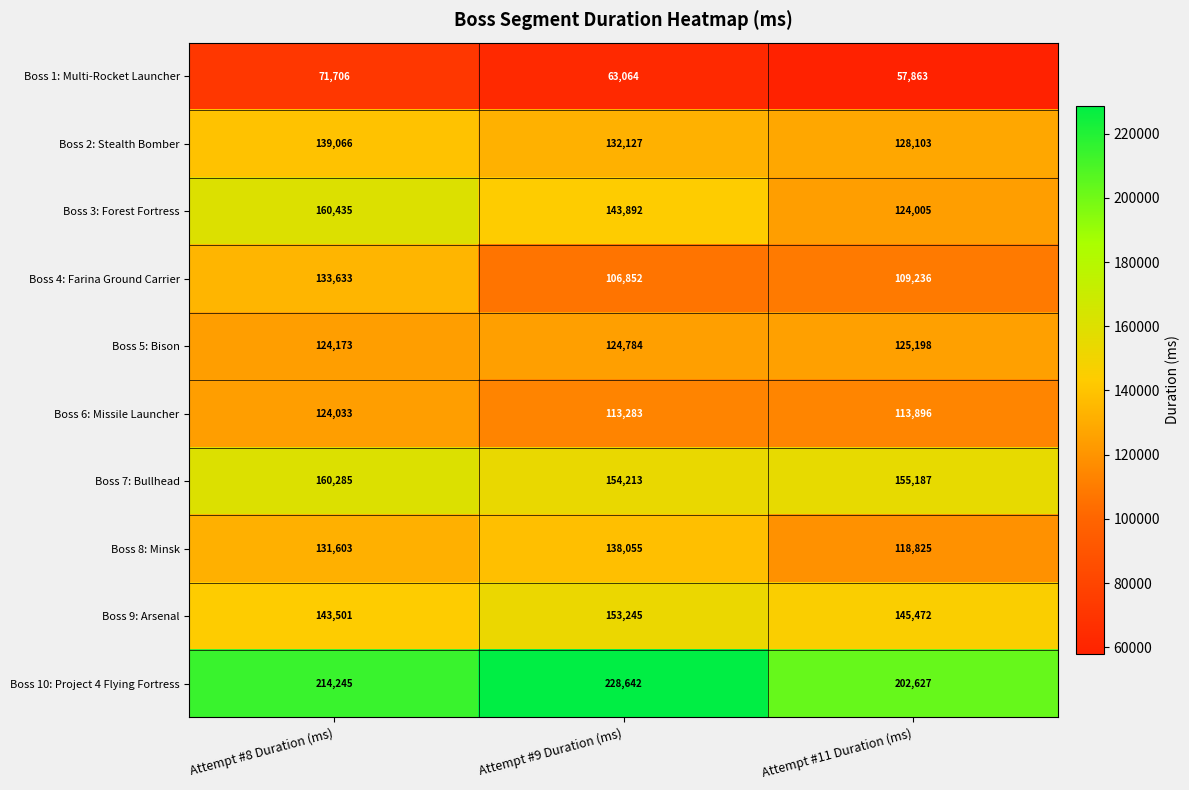

Where is Boss 1: Multi-Rocket Launcher nearest to the value 64784?

Attempt #9 Duration (ms)